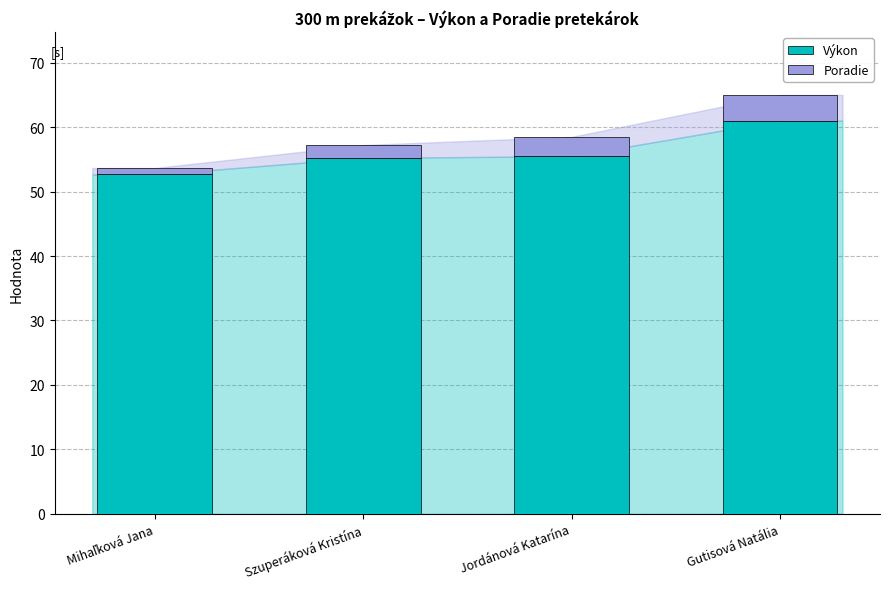

True or false: Výkon has a value of 22.0 at Szuperáková Kristína.

False